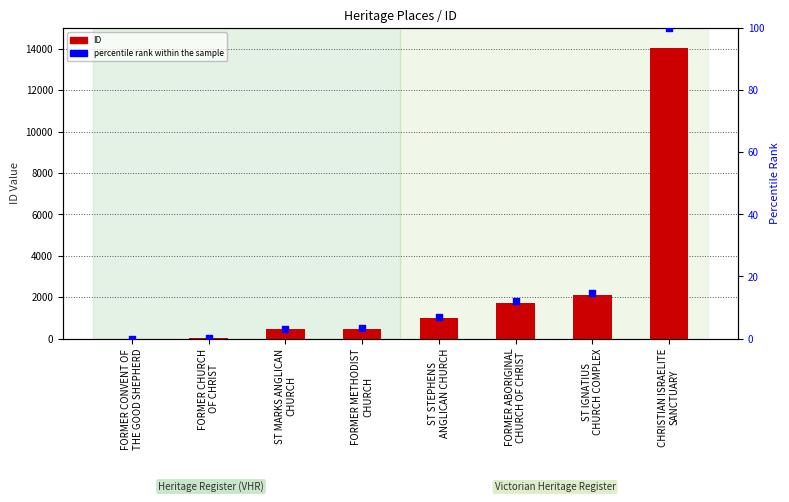

Which series contains the highest Y value?

ID